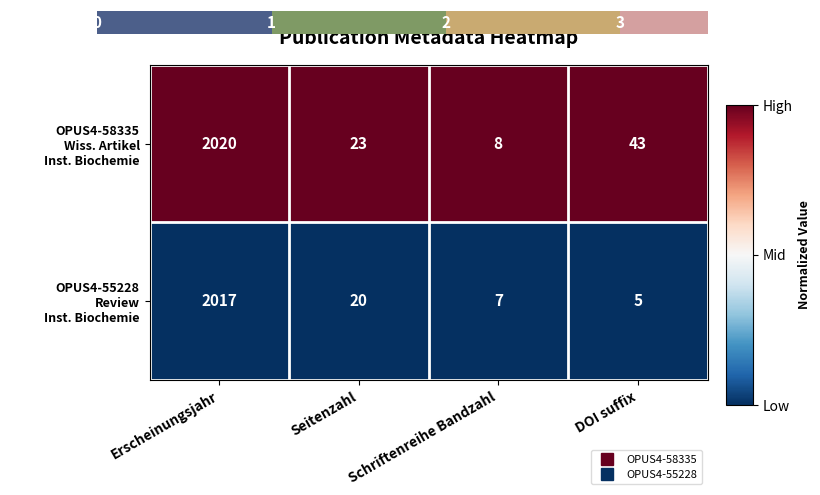

At Schriftenreihe Bandzahl, list the series in order from largest to smallest.

OPUS4-58335 Wiss. Artikel Inst. Biochemie, OPUS4-55228 Review Inst. Biochemie